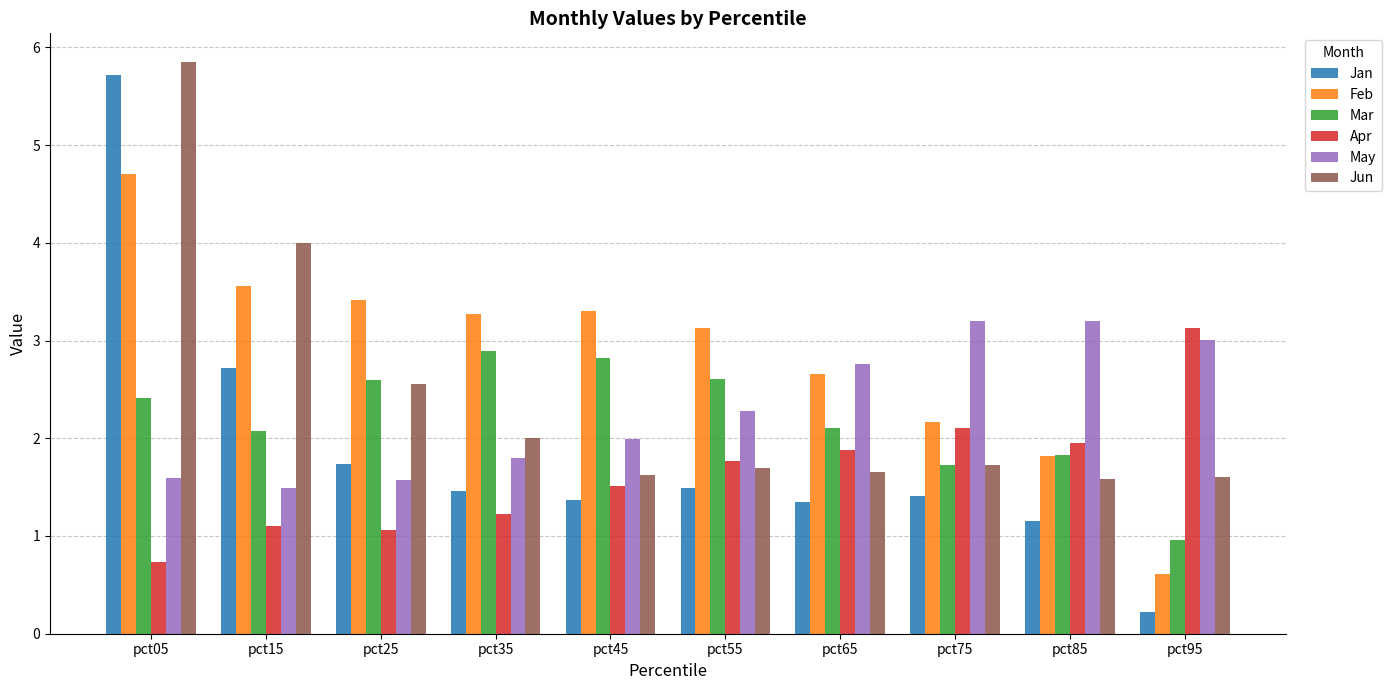

At which category is the sum across all series the highest?

pct05